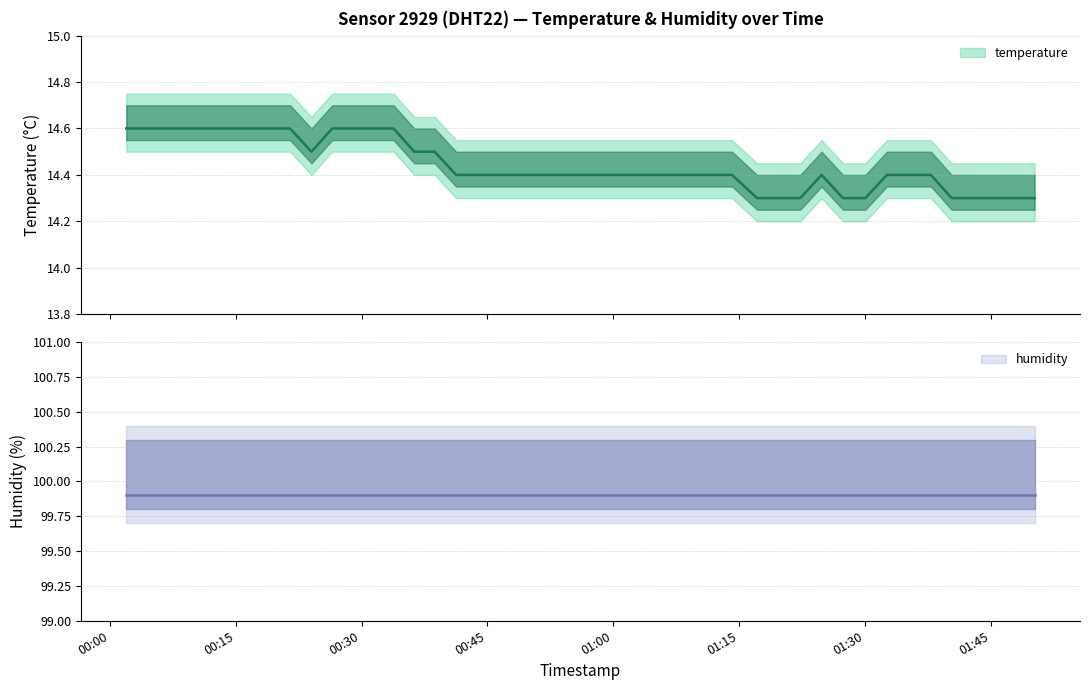

Reading left to right, what are all the values shown in this chart?

14.6	14.6	14.6	14.6	14.6	14.6	14.6	14.6	14.6	14.5	14.6	14.6	14.6	14.6	14.5	14.5	14.4	14.4	14.4	14.4	14.4	14.4	14.4	14.4	14.4	14.4	14.4	14.3	14.3	14.4	14.3	14.3	14.4	14.4	14.4	14.3	14.3	14.3	14.3	14.3